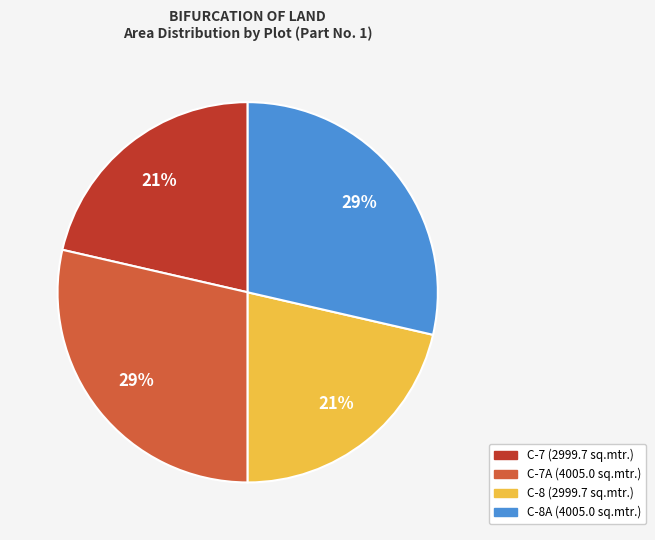

Does any single category account for the majority?

No